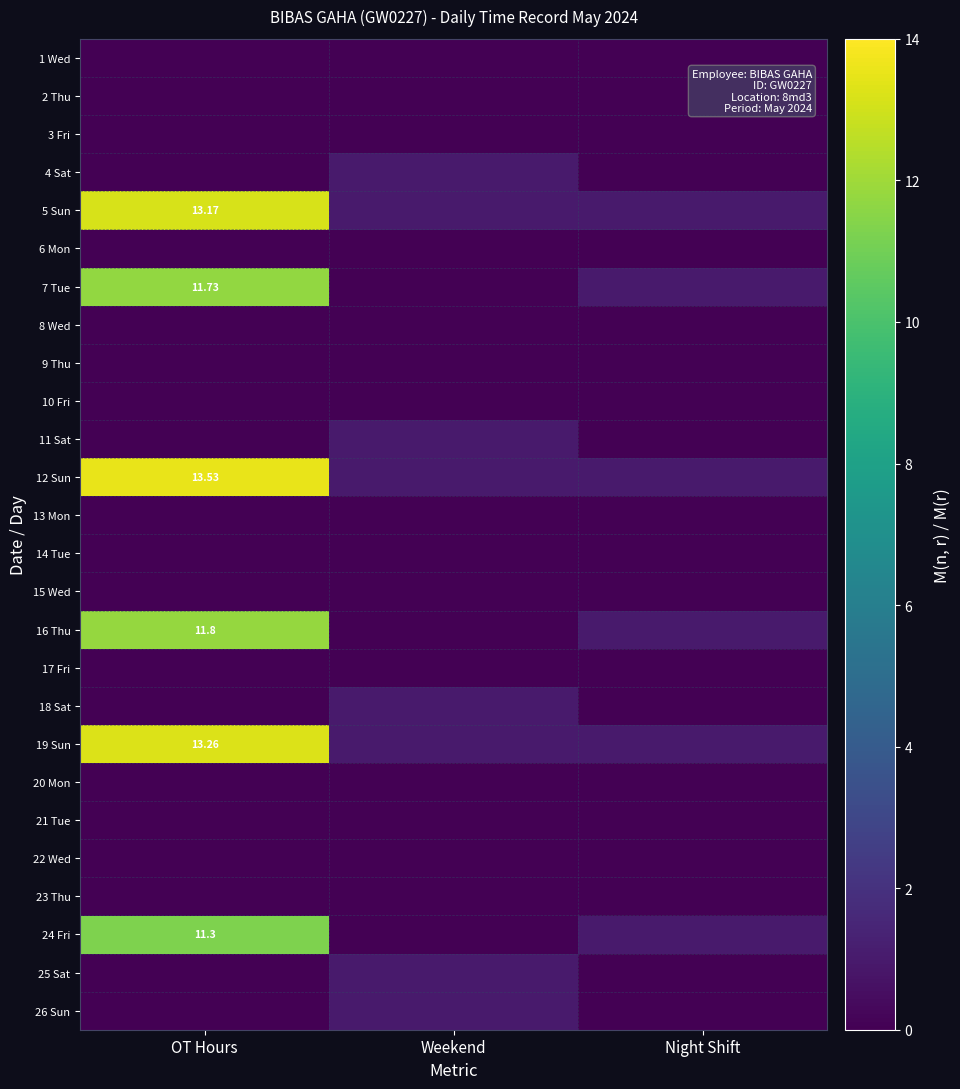

The 16 Thu series shows 0.0 at Weekend. True or false?

True